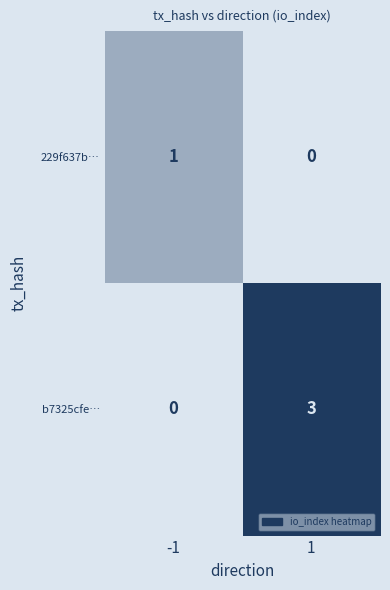

Rank the series by their average value, from highest to lowest.

b7325cfe…, 229f637b…